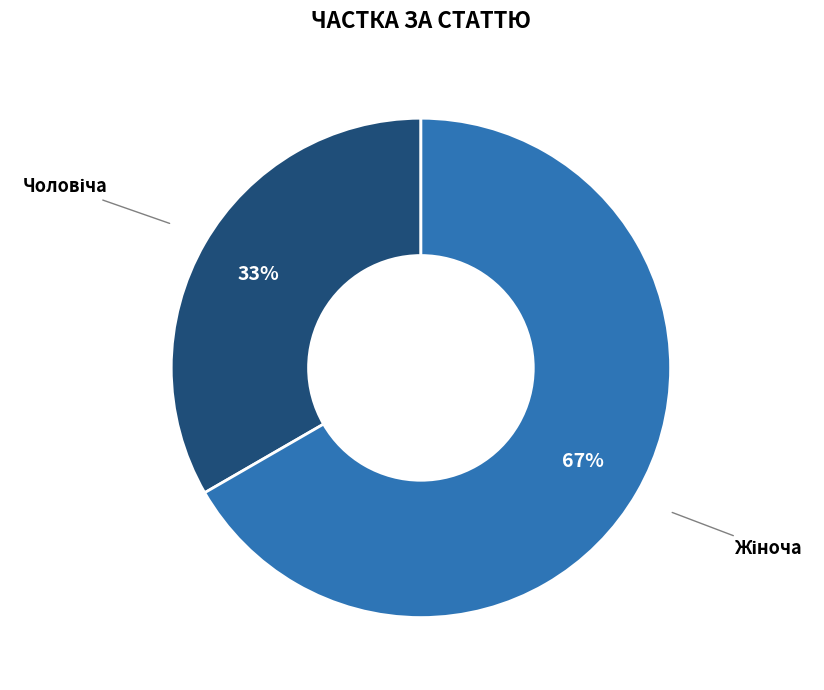

Is there any slice that represents more than half of the pie?

Yes